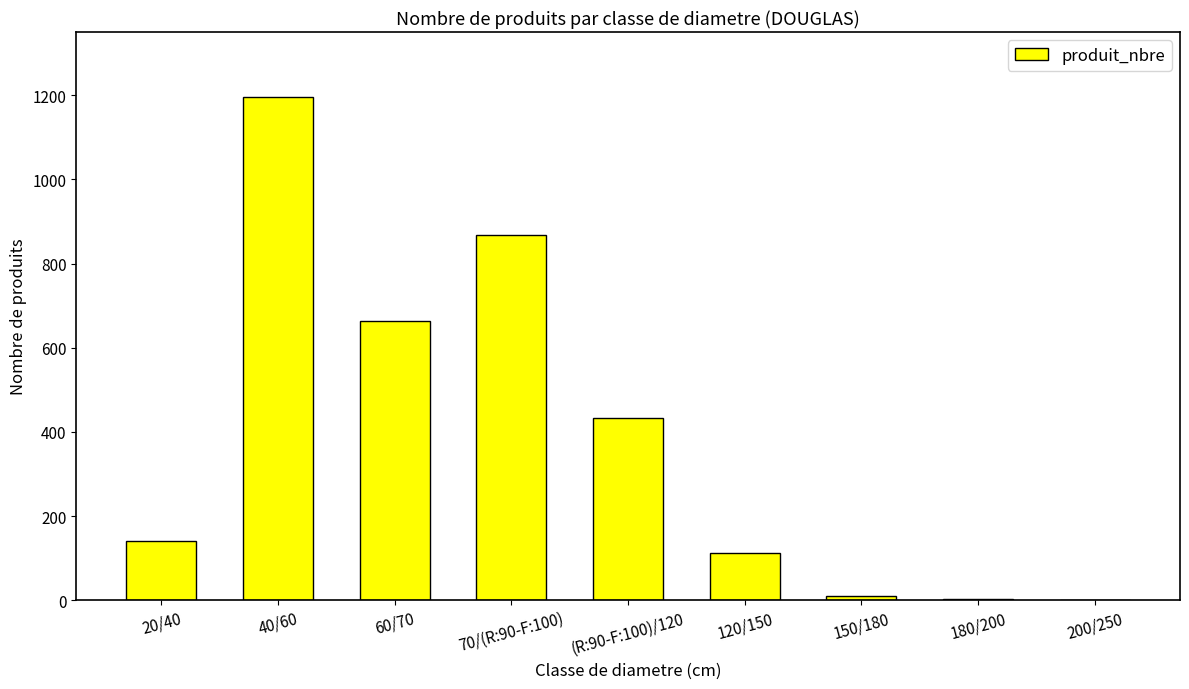

The value at 60/70 is 992. True or false?

False